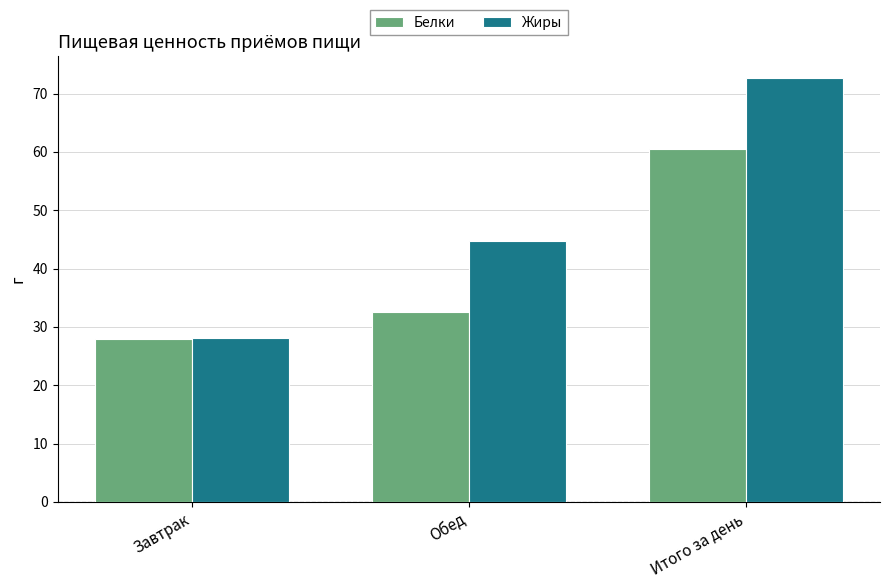

What is the value of the Белки bar at the 1st from the left?

27.9